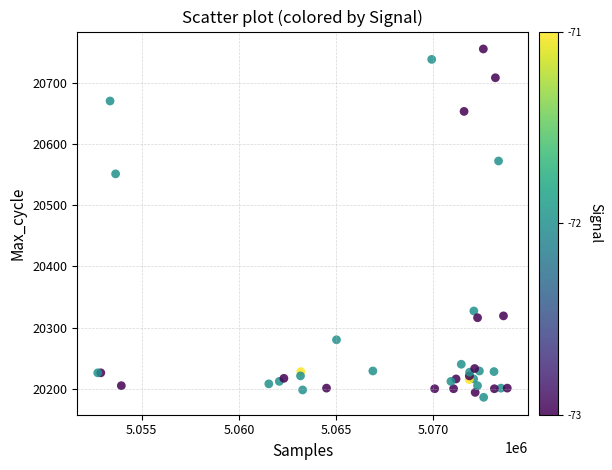

What Y value in the scatter plot is closest to 20470?

20551